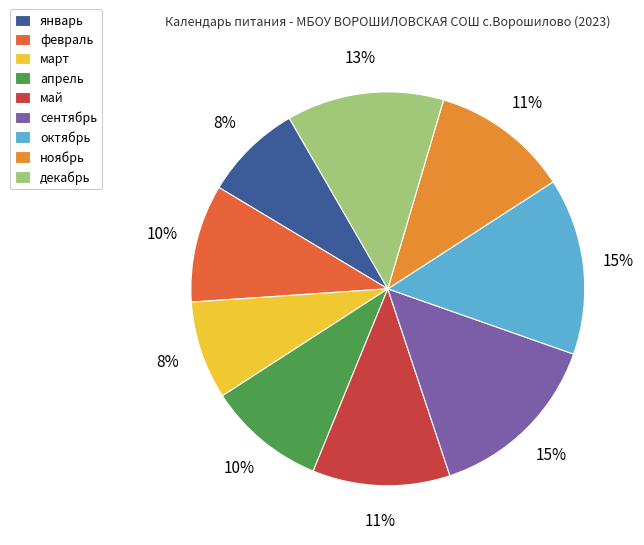

Between апрель and май, which is larger?

май